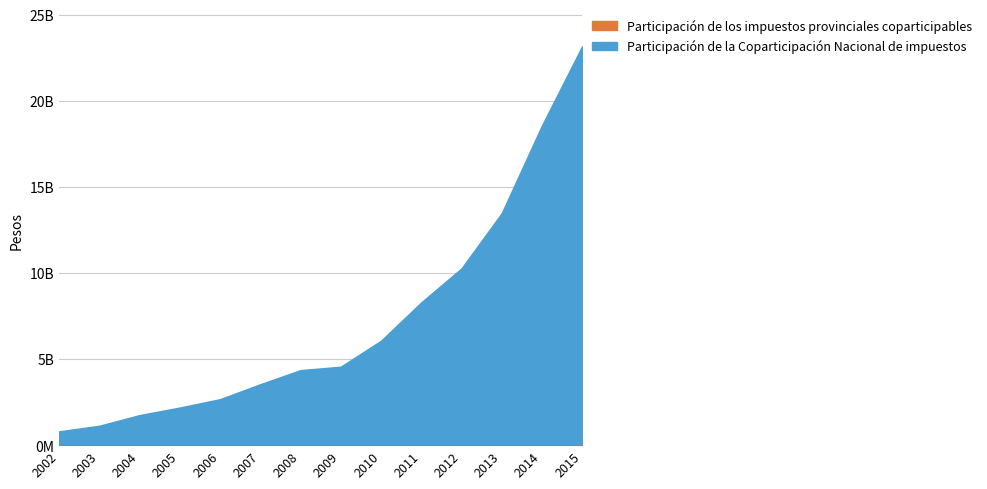

True or false: Participación de los impuestos provinciales coparticipables has a value of 4398260894 at 2008.

False